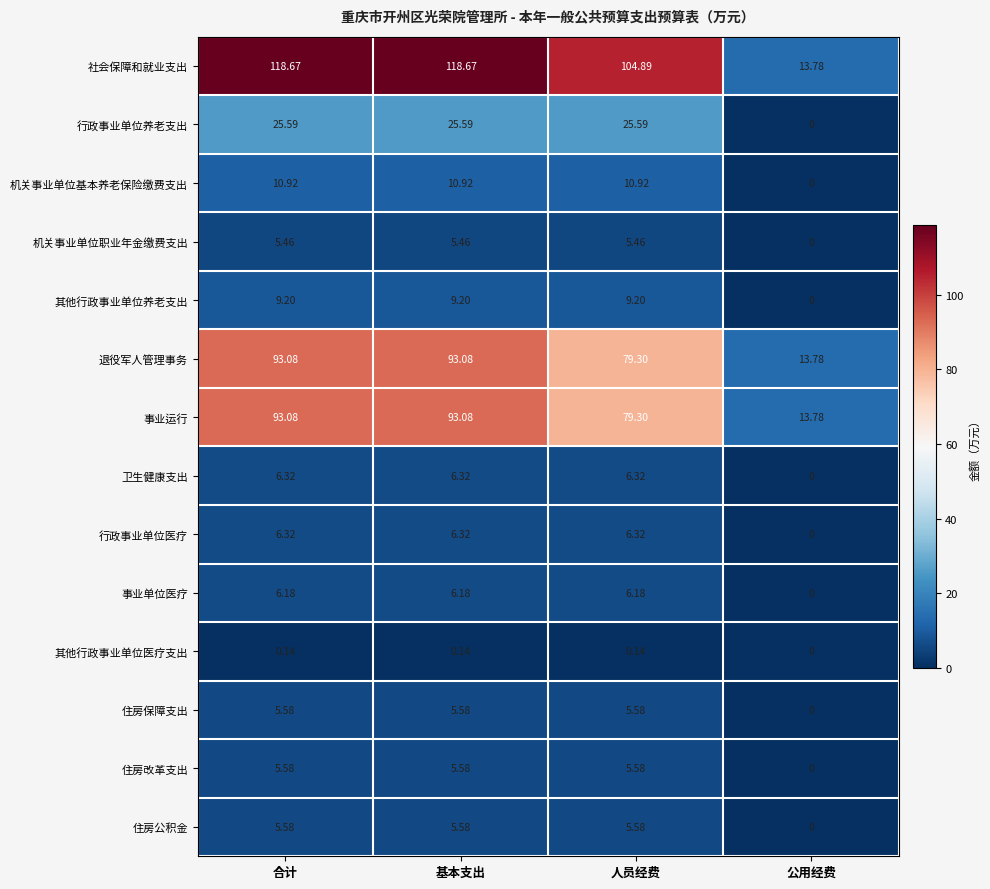

Where is 行政事业单位养老支出 nearest to the value 12?

公用经费